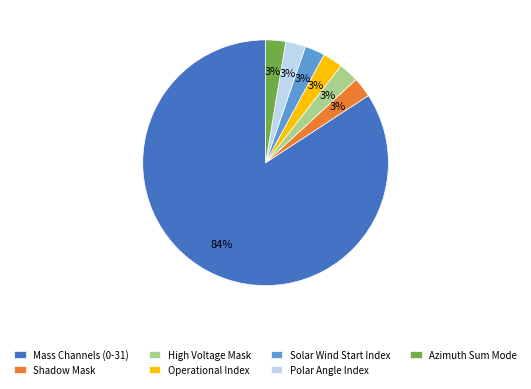

What is the ratio of the value at High Voltage Mask to the value at Operational Index?

1.0